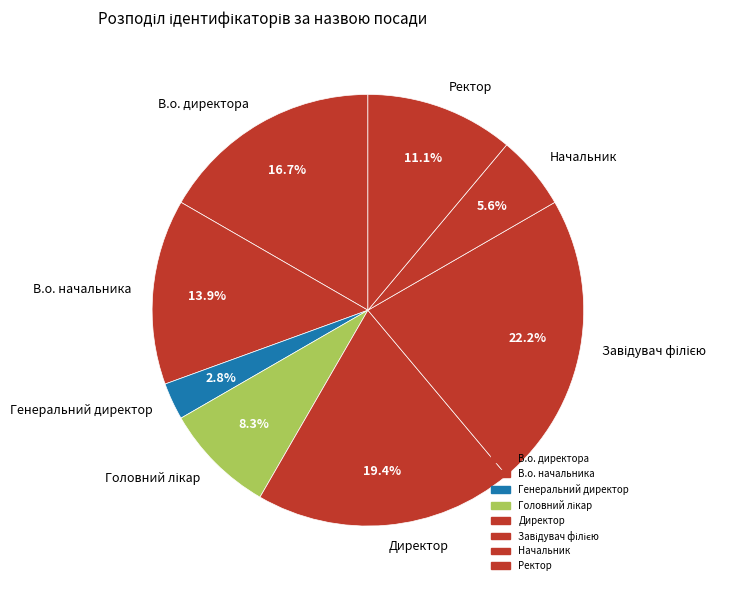

Which has a higher value, В.о. начальника or Ректор?

В.о. начальника